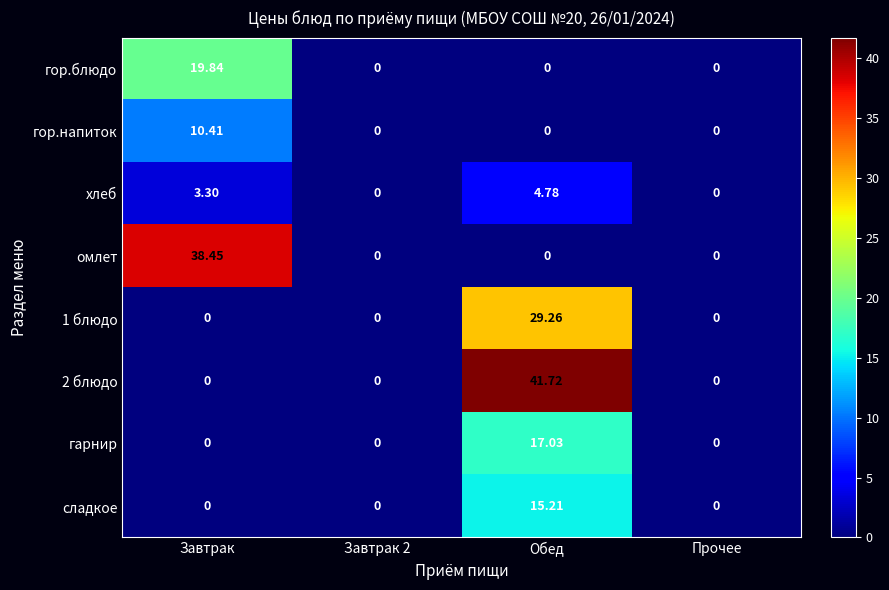

How many categories are shown in the chart?

4